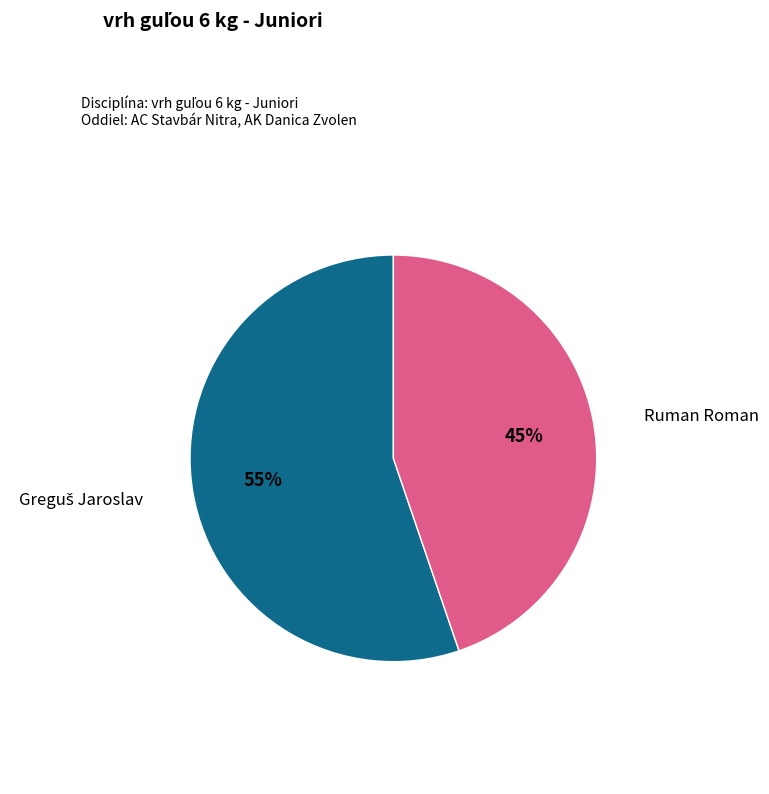

Does any single category account for the majority?

Yes